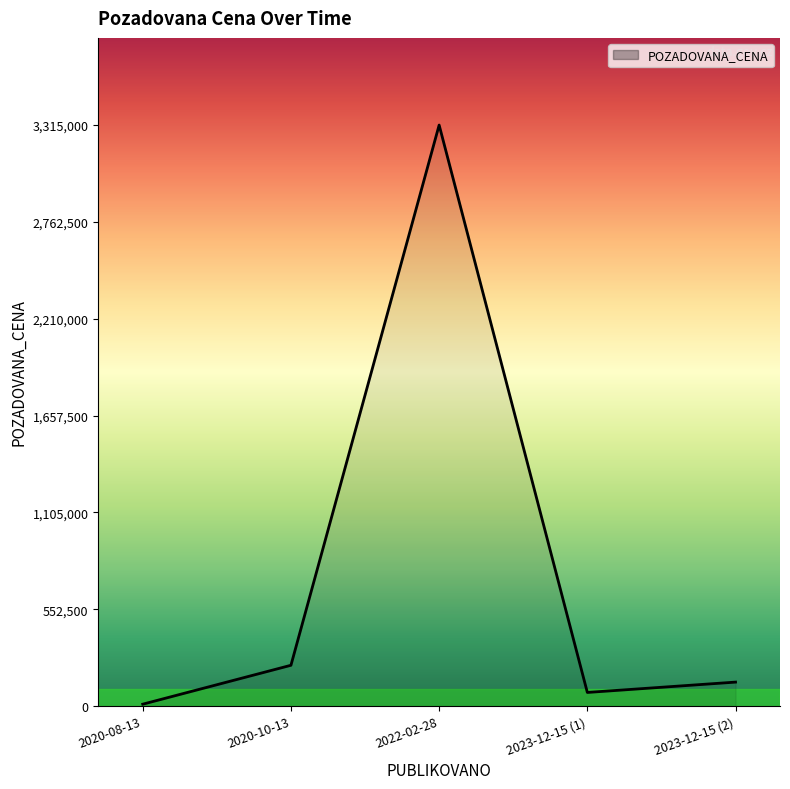

List the labels in order of value, smallest first.

2020-08-13, 2023-12-15 (1), 2023-12-15 (2), 2020-10-13, 2022-02-28